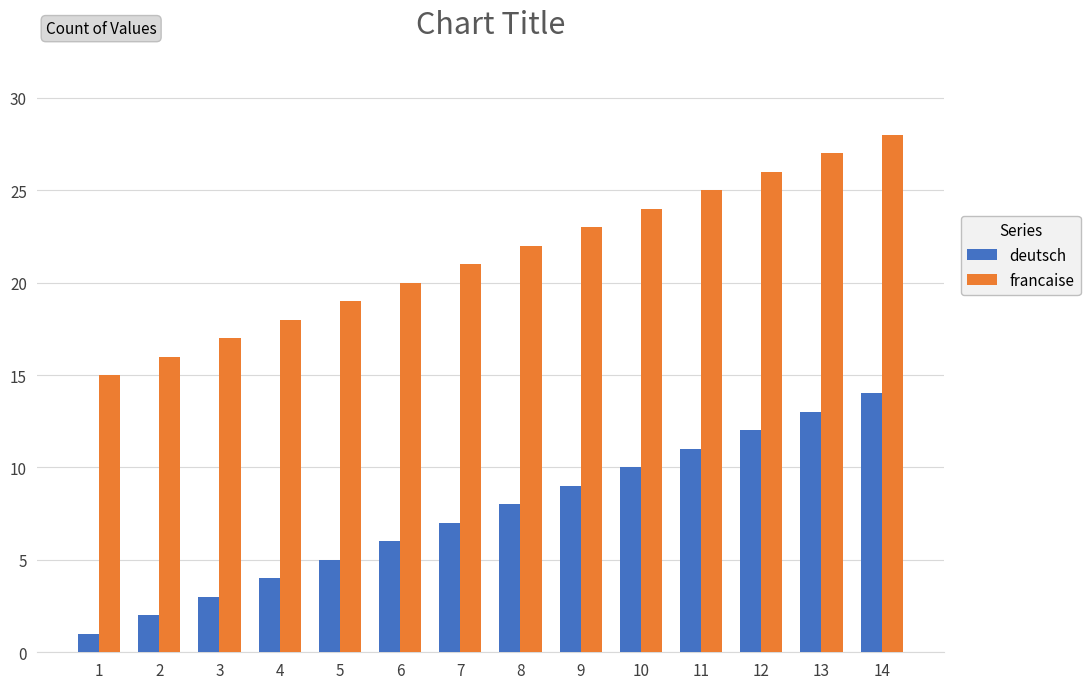

What is the difference between the maximum and minimum values in the francaise series?

13